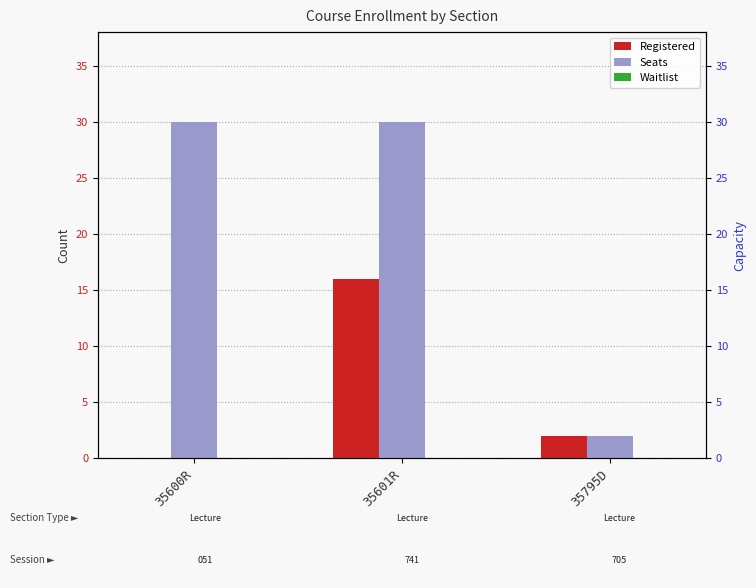

Reading left to right, extract all data points from this chart.

Registered: 0	16	2
Seats: 30	30	2
Waitlist: 0	0	0